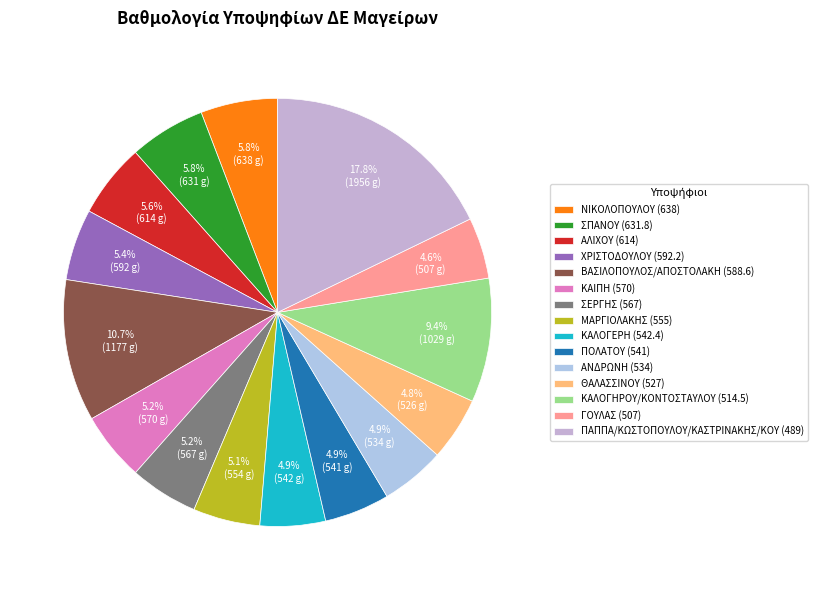

How many segments does this pie chart have?

15